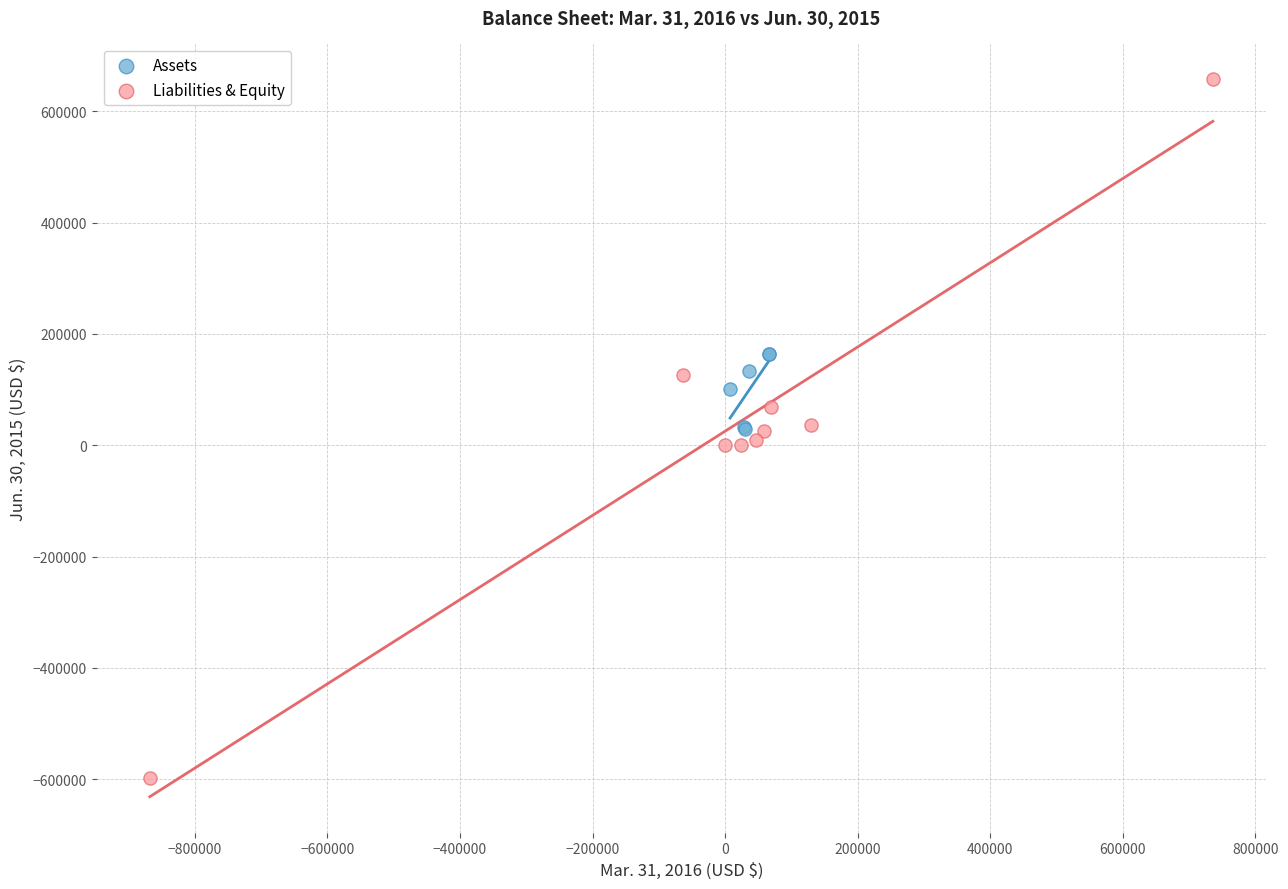

Which series has the largest Y range (max minus min)?

Liabilities & Equity